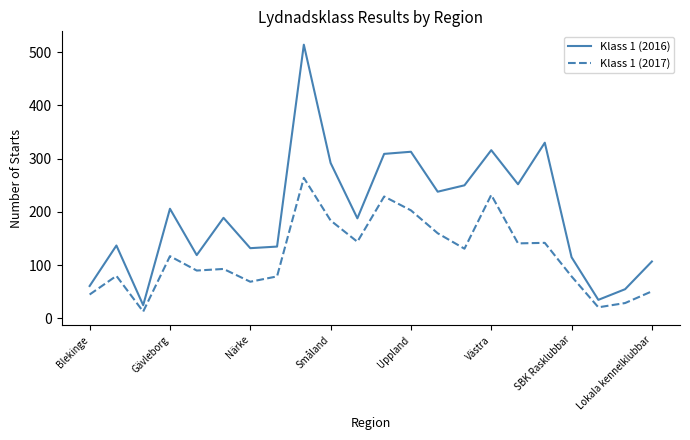

Does the chart display data point markers on the line(s)?

No